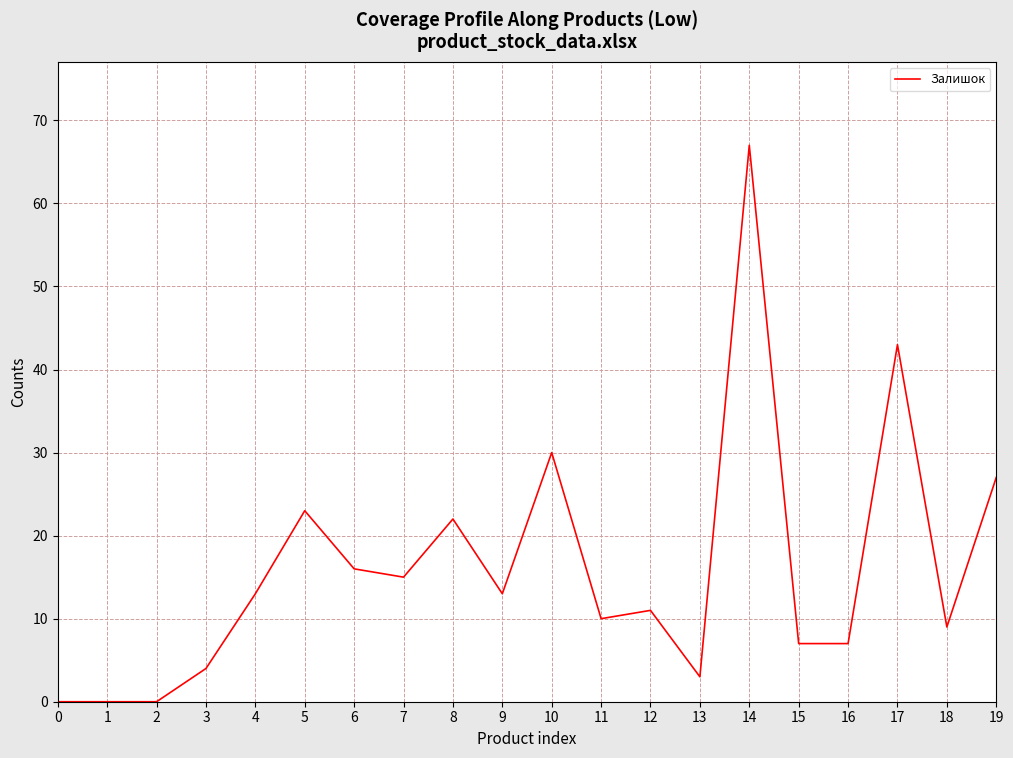

What is the greatest value displayed?

67